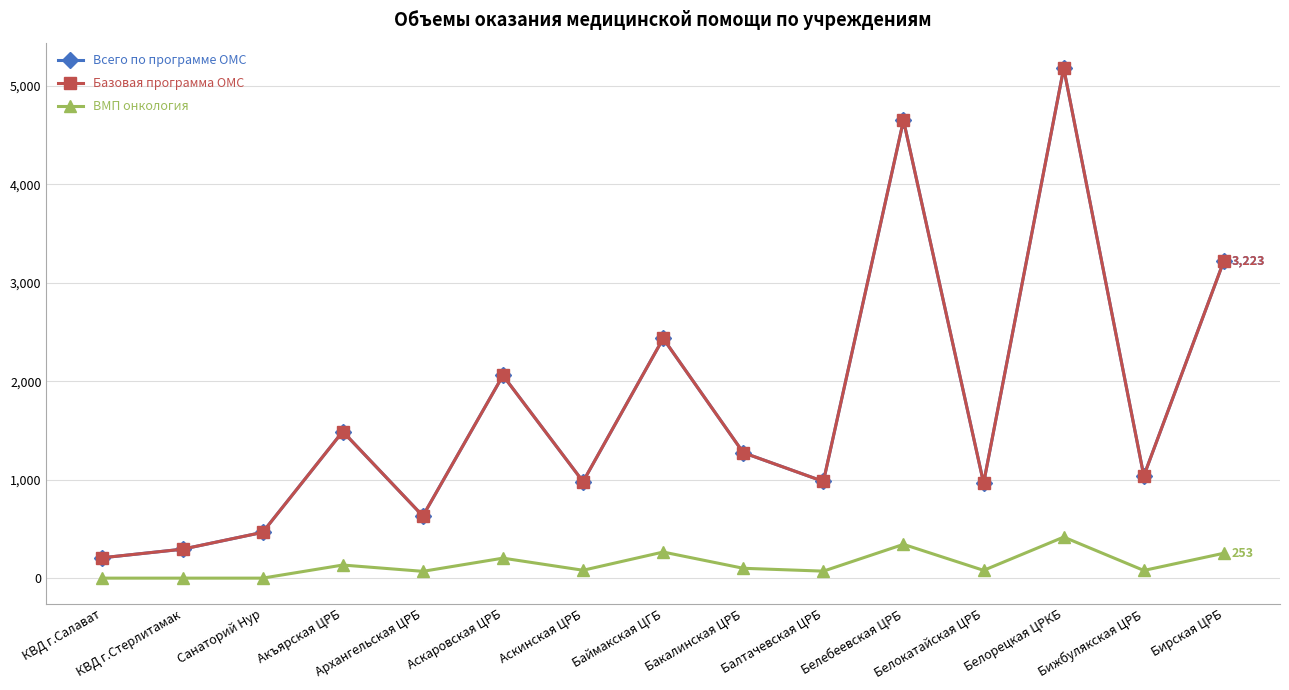

How many interior local peaks does the Всего по программе ОМС series have?

5